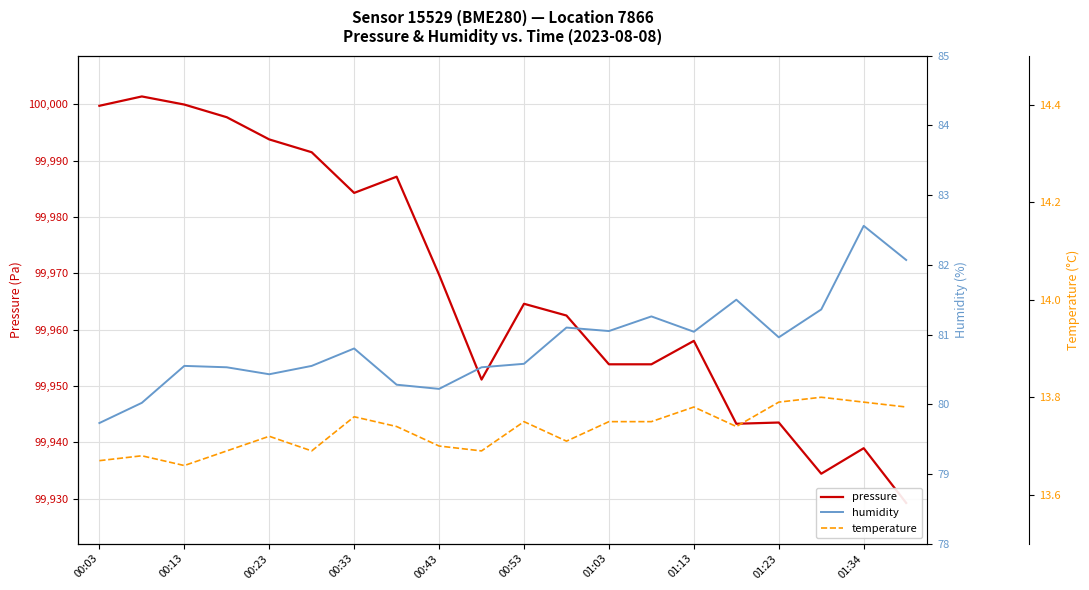

True or false: temperature has more than 1 interior local peaks.

True